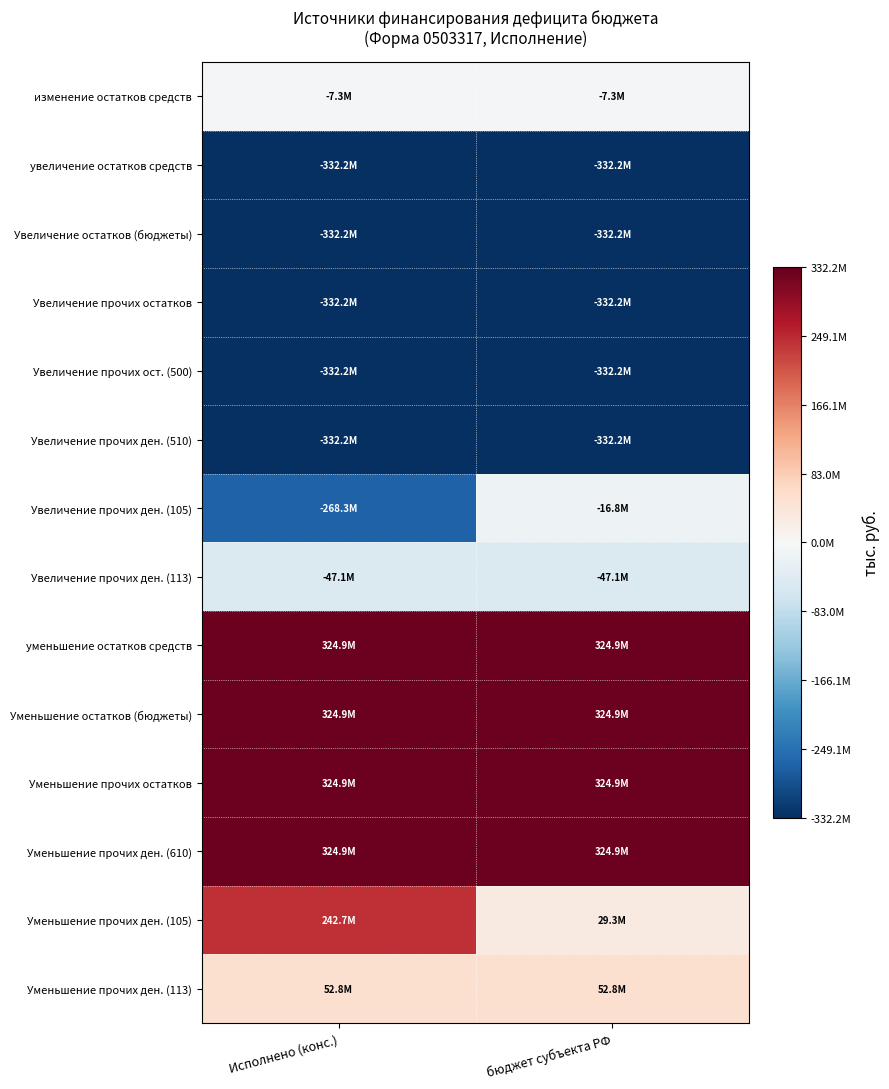

Between Исполнено (конс.) and бюджет субъекта РФ, which series saw the biggest shift?

Увеличение прочих ден. (105)